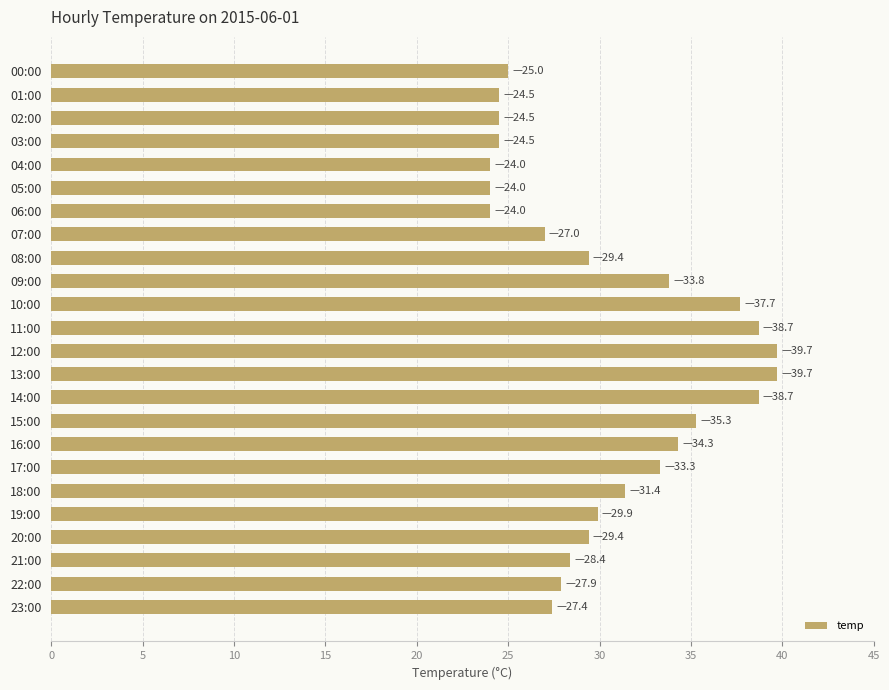

Does the chart contain stacked bars?

No